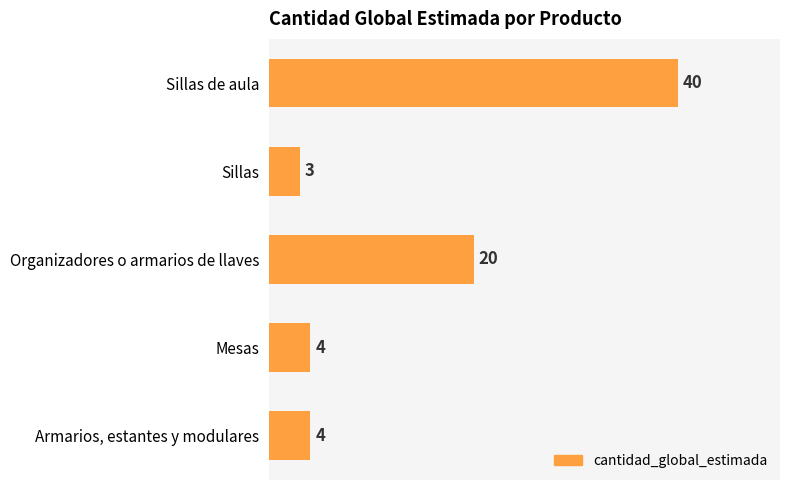

How many data points does each series have?

5